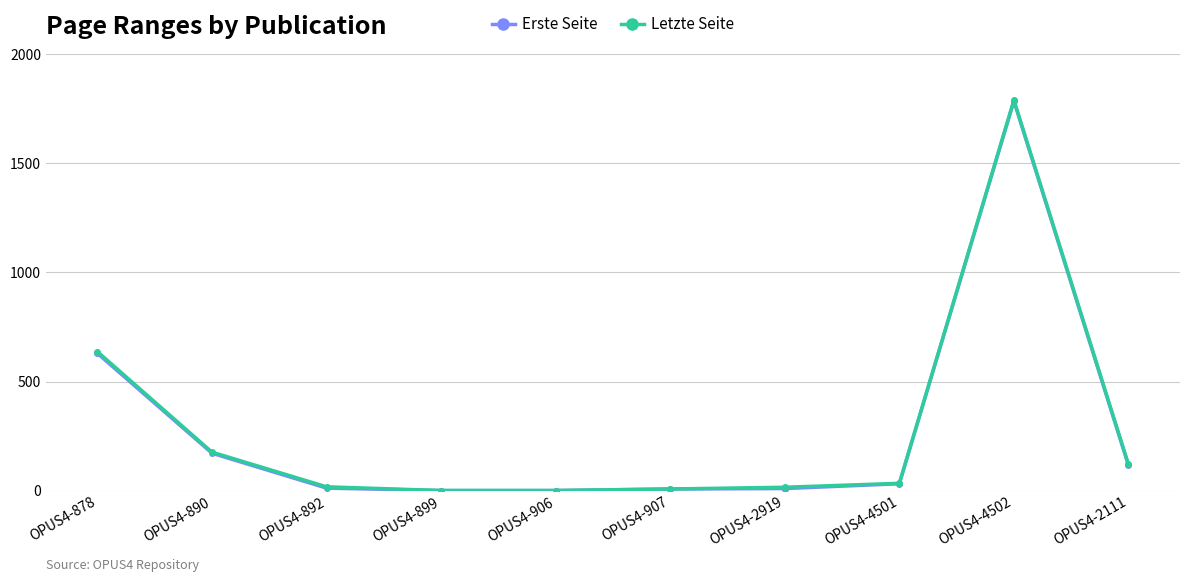

What is the label of the 9th point from the left?

OPUS4-4502